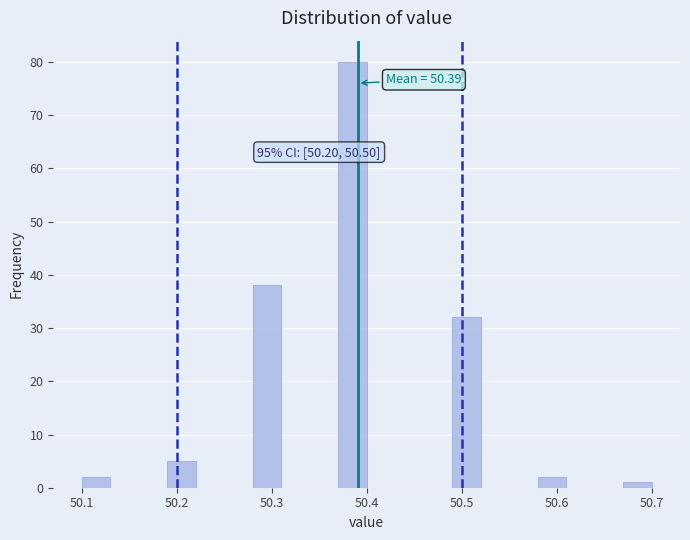

Read against the x-axis, roughly where is the centre of the tallest bar?

50.39